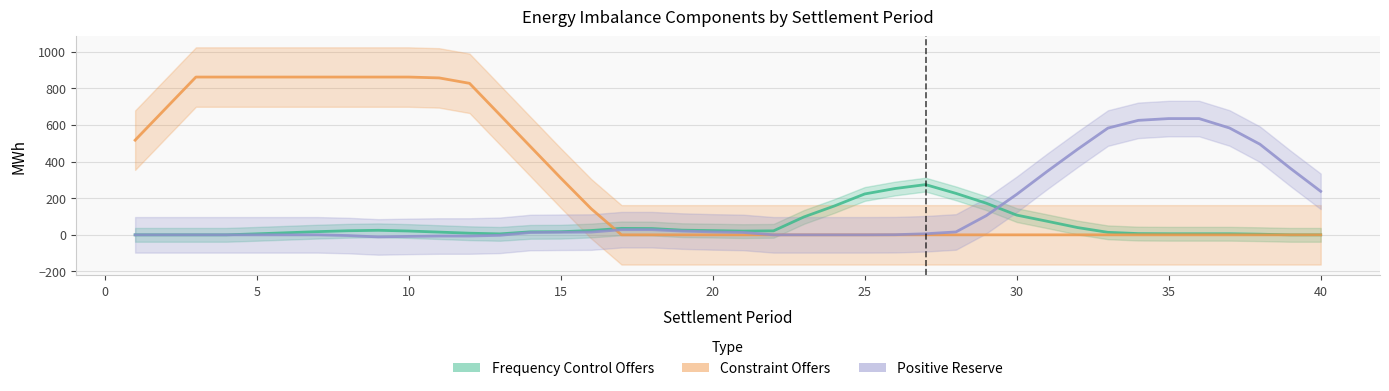

The value of Constraint Offers at 36 is -401.4. True or false?

False